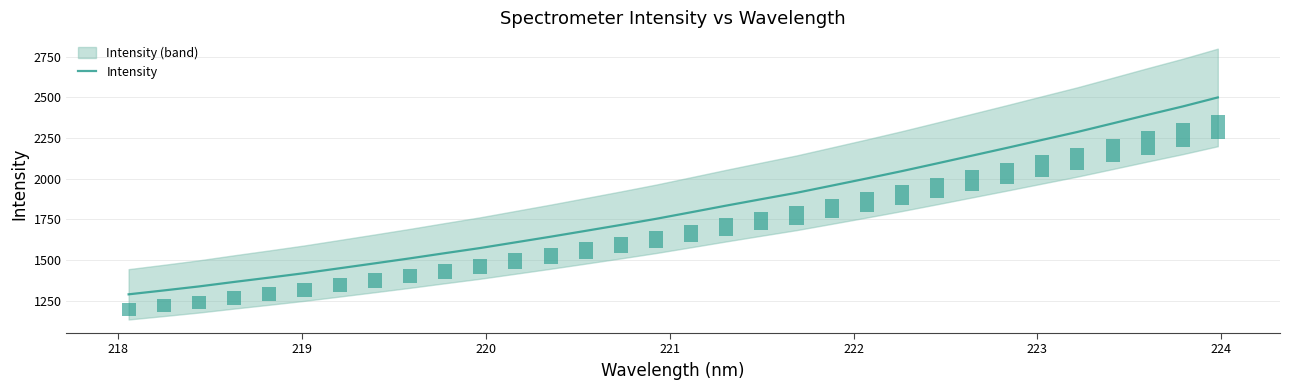

What is the minimum value for Intensity?

1289.3